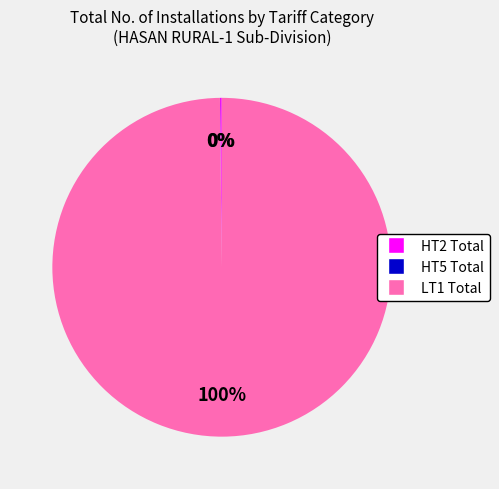

Which category accounts for the majority?

LT1 Total